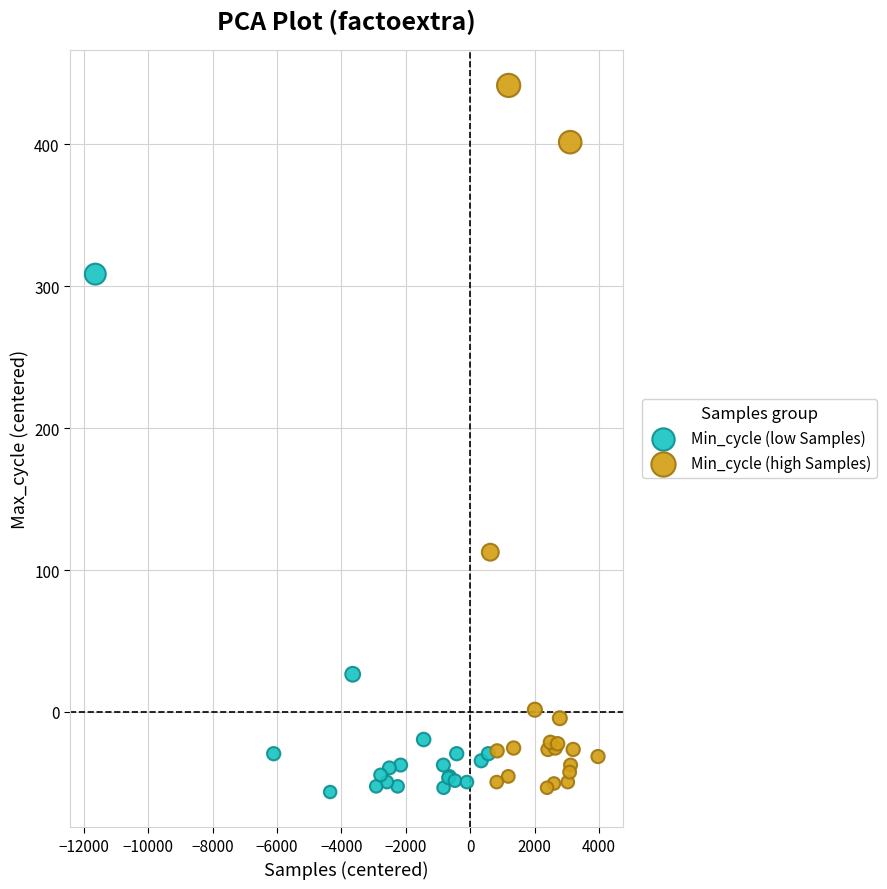

Which series has the largest Y range (max minus min)?

Min_cycle (high Samples)